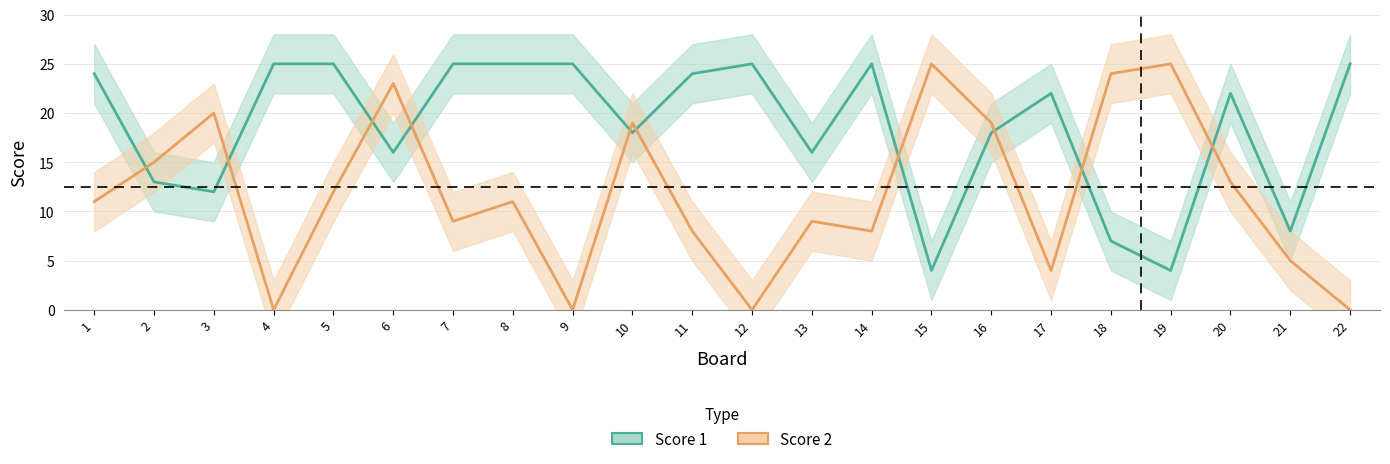

Is it true that Score 2 equals -11 at 4?

False